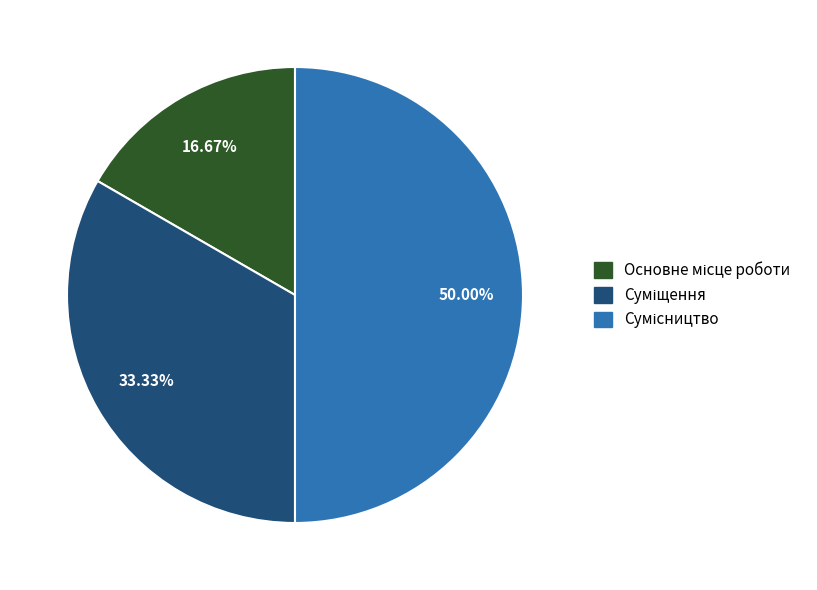

Which slice is the largest?

Сумісництво